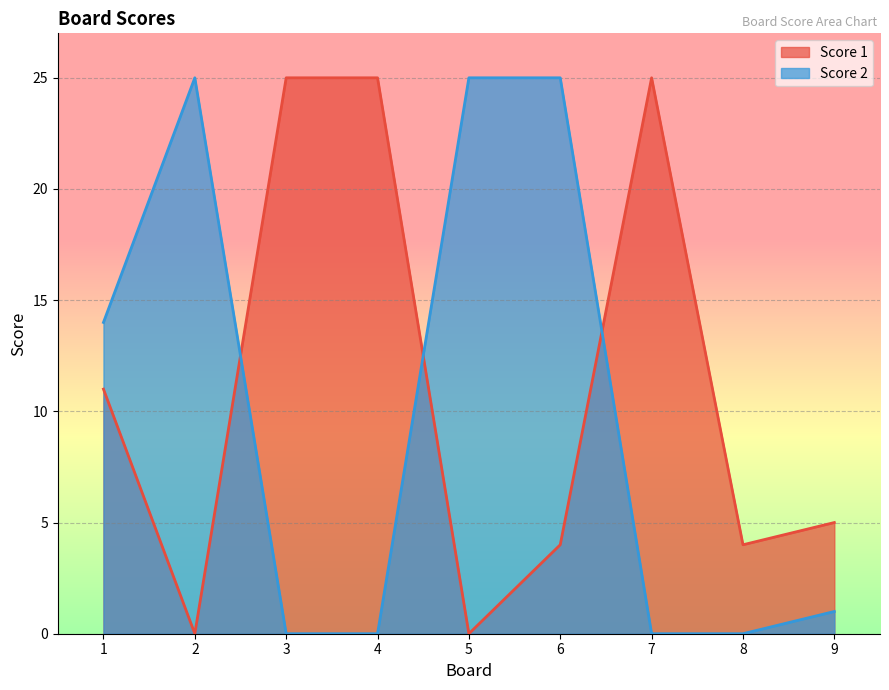

How many lines are shown in the chart?

2